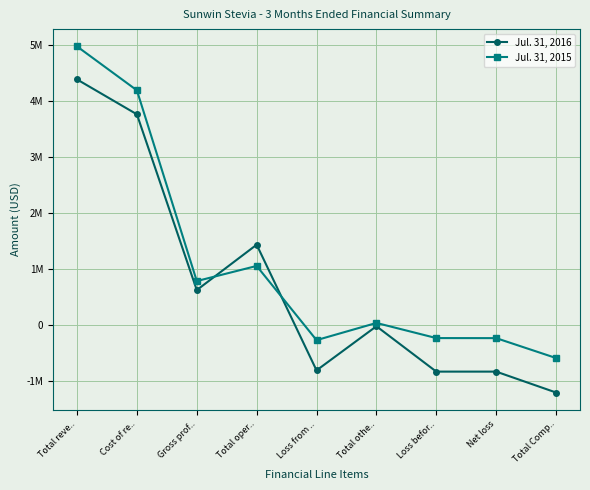

What is the total value across all series at Gross prof..?

1408891